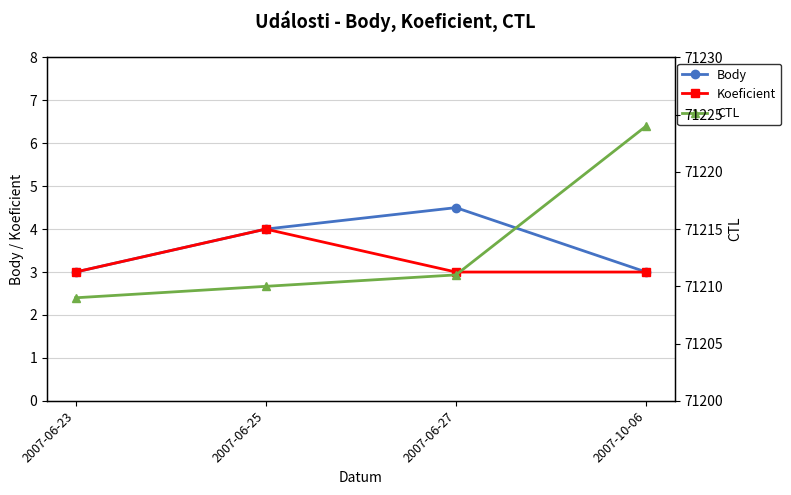

What is the difference between the maximum and minimum values in the CTL series?

15.0